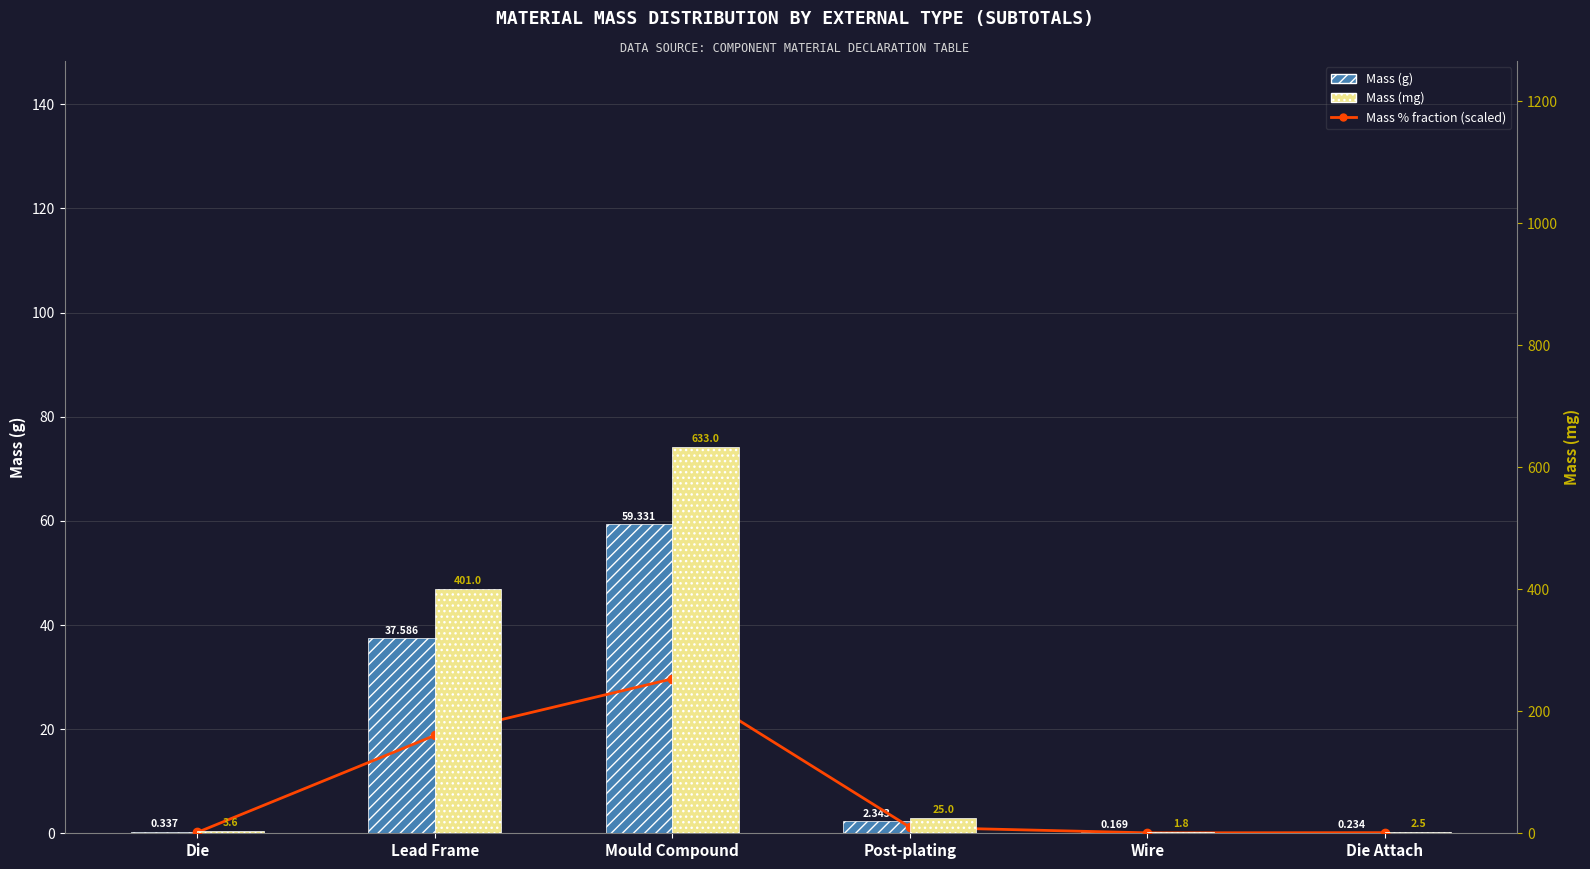

What is the difference between the second highest and minimum values in the Mass % fraction (scaled) series?

18.7